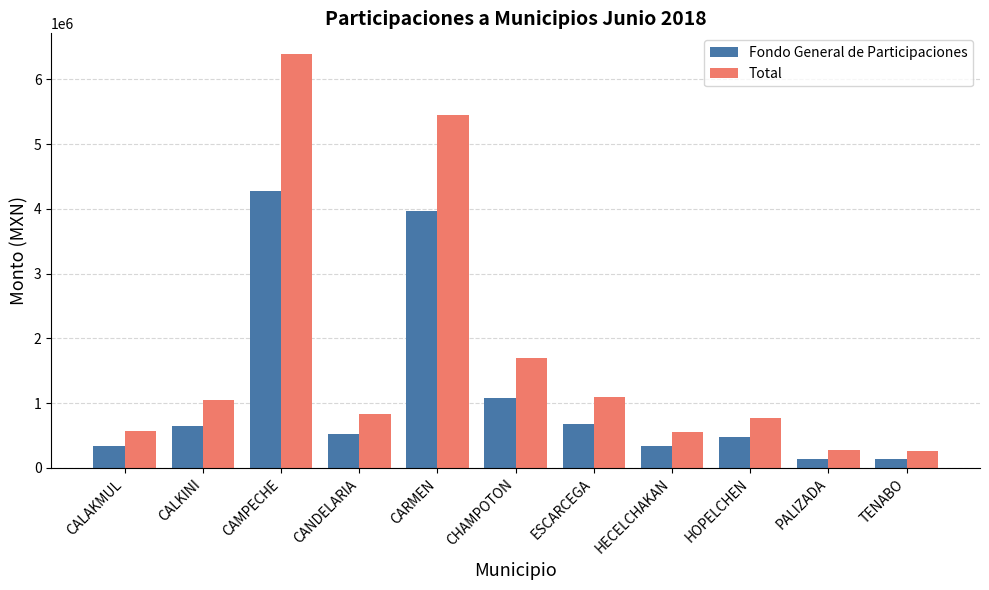

At which category is the sum across all series the highest?

CAMPECHE